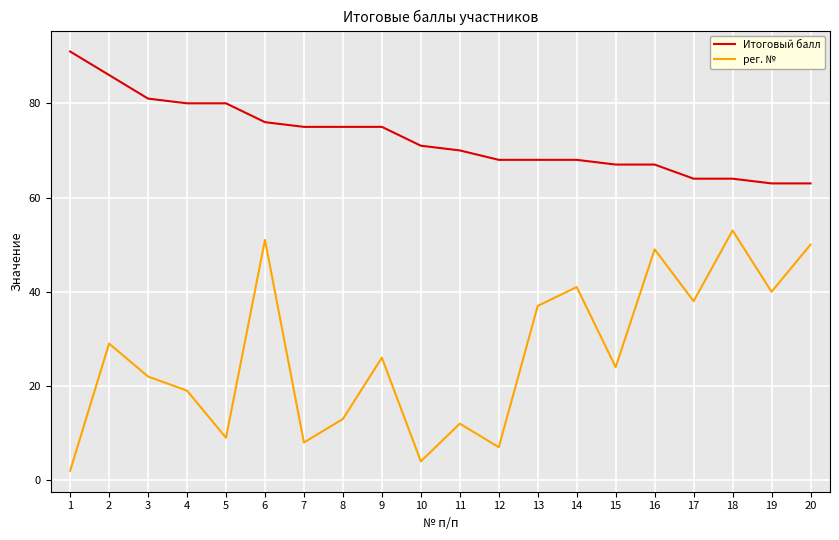

True or false: Итоговый балл and рег. № cross at least once.

False